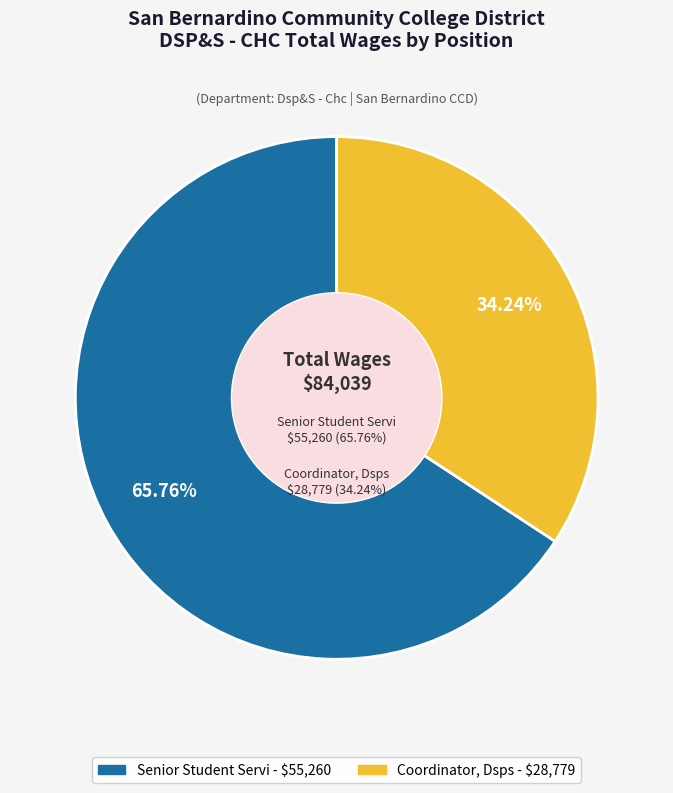

What is the change in value from Senior Student Servi to Coordinator, Dsps?

-26481